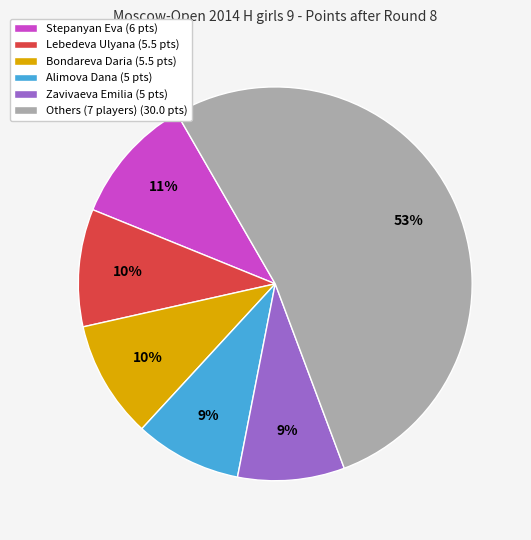

To the nearest percent, what is the average slice percentage?

17%